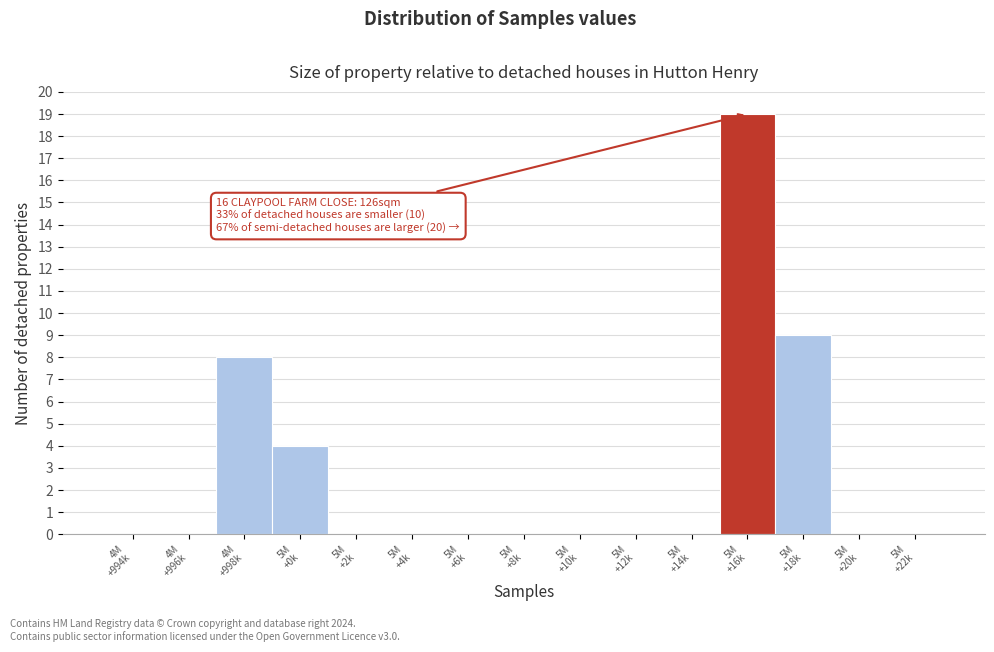

What is the sum of all values?

40